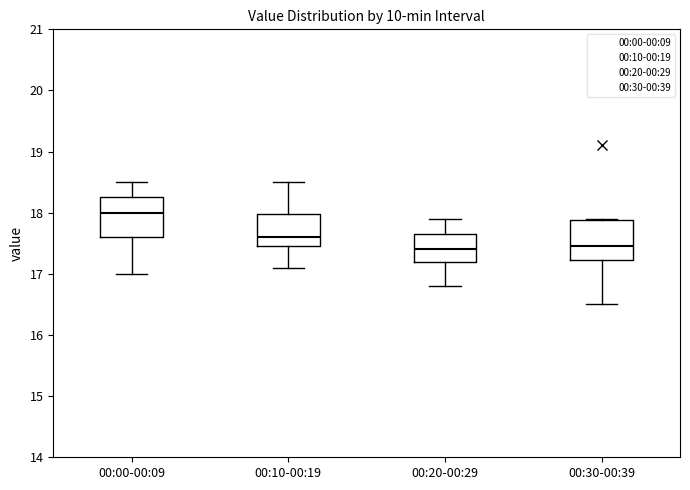

Which box has the highest median line?

00:00-00:09